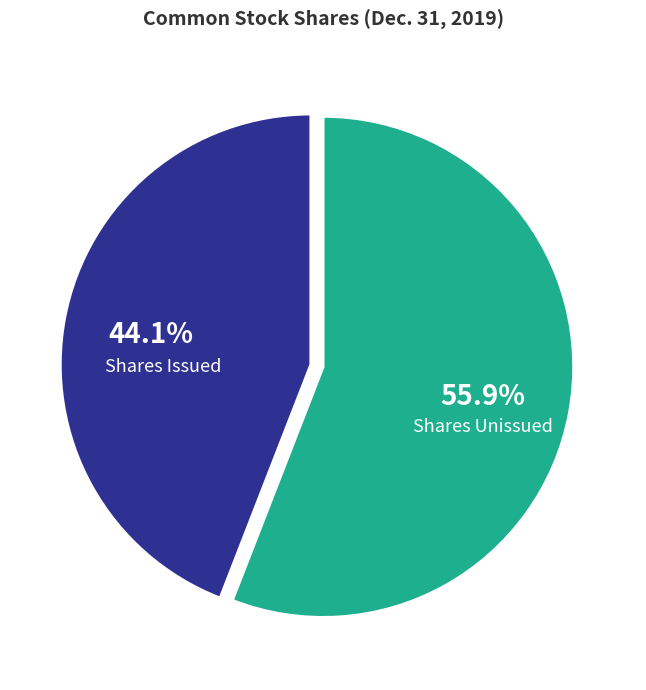

To the nearest percent, what is the difference between the largest and smallest slice percentages?

12%